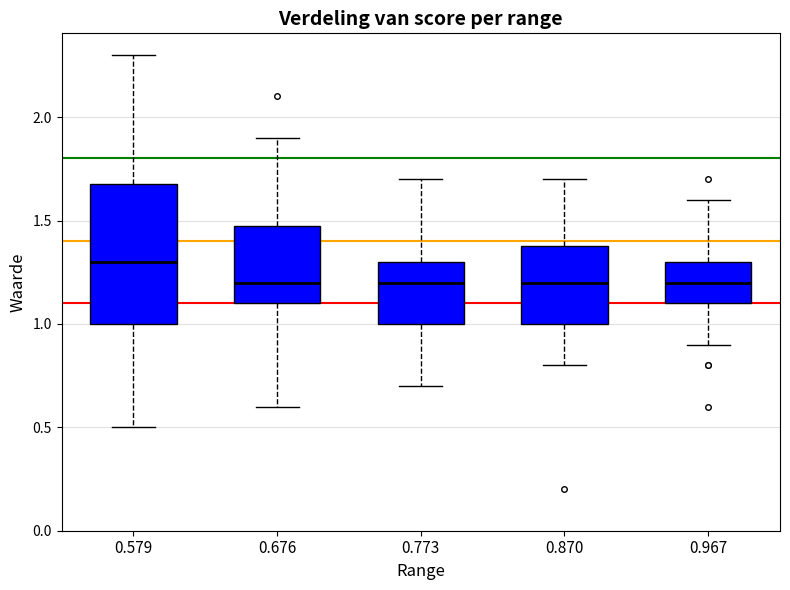

Reading left to right, read every box against the y-axis: the position of its median line, the range the box covers, and the ends of its whiskers. The values are not printed on the chart, so give them approximately, as read against the axis.

0.579: median 1.3, box 1.0 to 1.7, whiskers 0.5 to 2.3
0.676: median 1.2, box 1.1 to 1.5, whiskers 0.6 to 1.9
0.773: median 1.2, box 1.0 to 1.3, whiskers 0.7 to 1.7
0.870: median 1.2, box 1.0 to 1.4, whiskers 0.8 to 1.7
0.967: median 1.2, box 1.1 to 1.3, whiskers 0.9 to 1.6